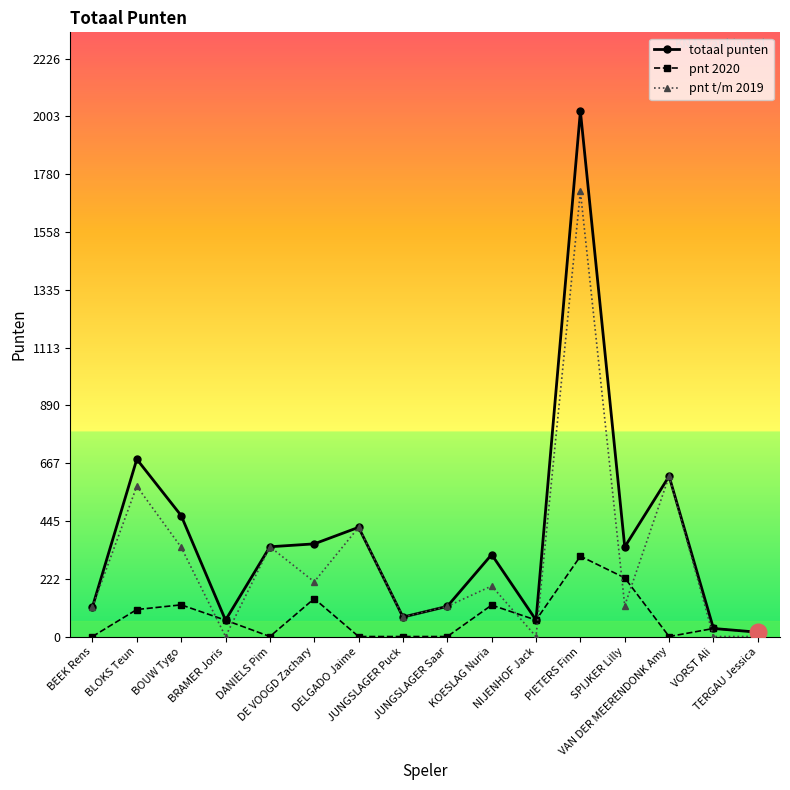

What value does the totaal punten series have at VORST Ali?

31.0